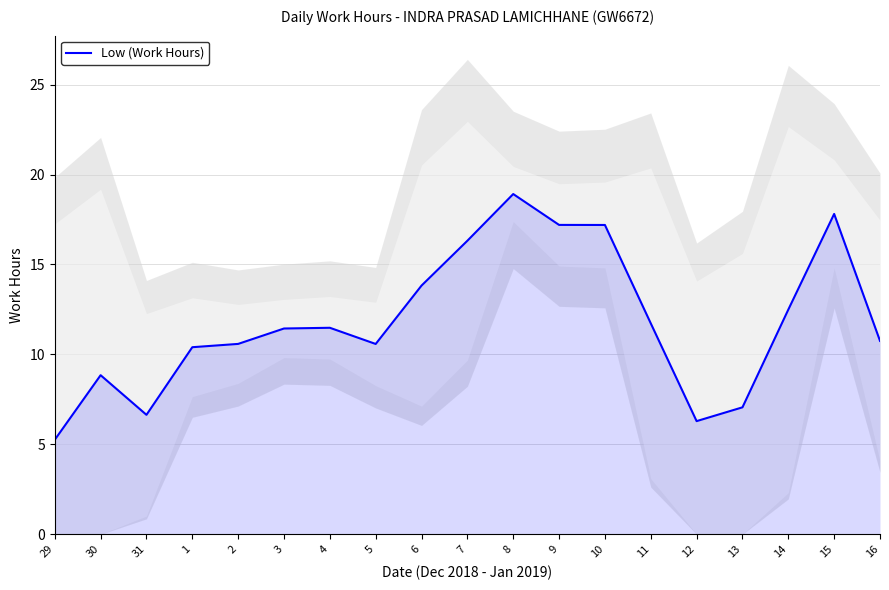

Count the number of data series in this chart.

1